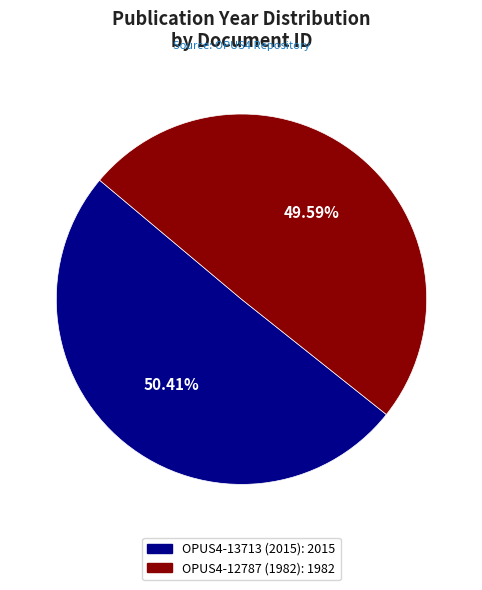

Which slice represents more than half of the pie?

OPUS4-13713 (2015)